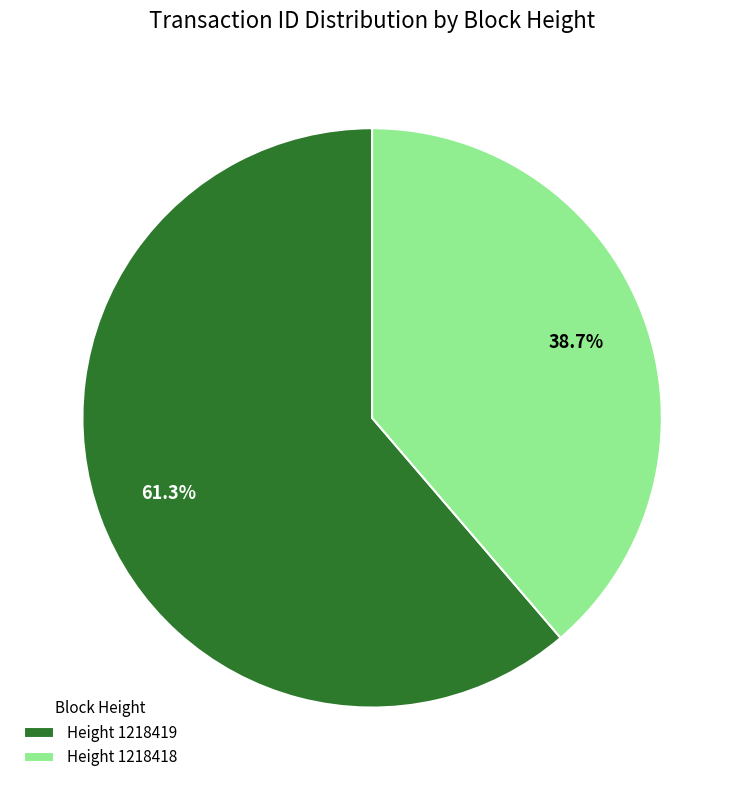

Which category has the smallest portion of the pie?

Height 1218418